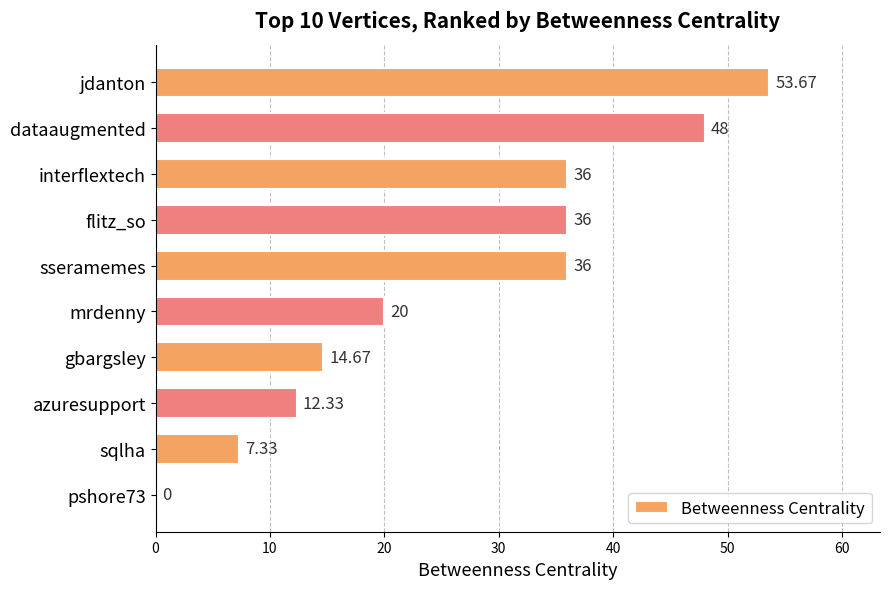

Which label corresponds to the largest value in the chart?

jdanton